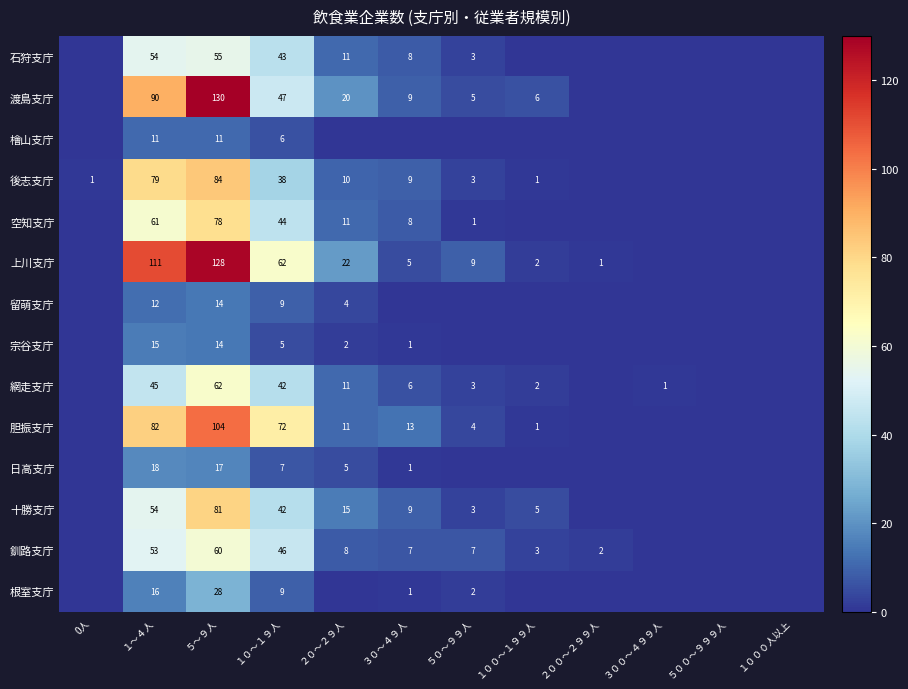

How many categories are shown in the chart?

12